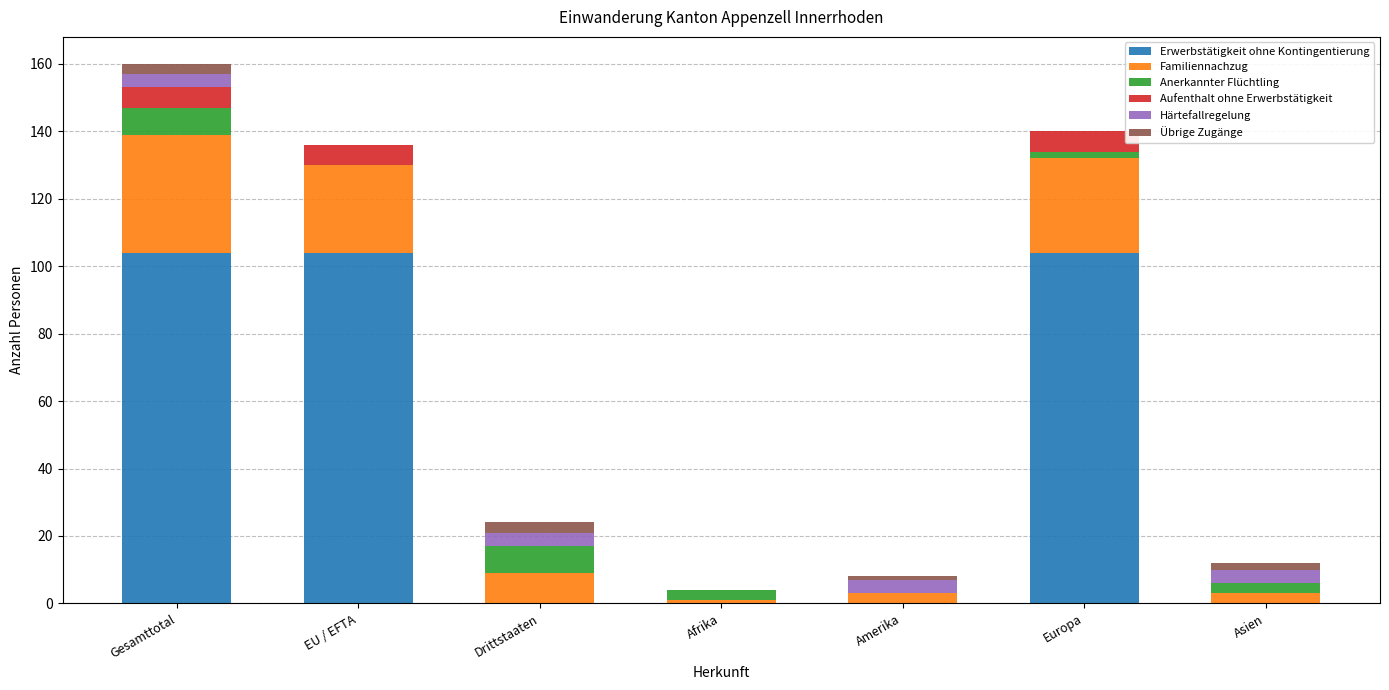

The value of Erwerbstätigkeit ohne Kontingentierung at Europa is 184. True or false?

False